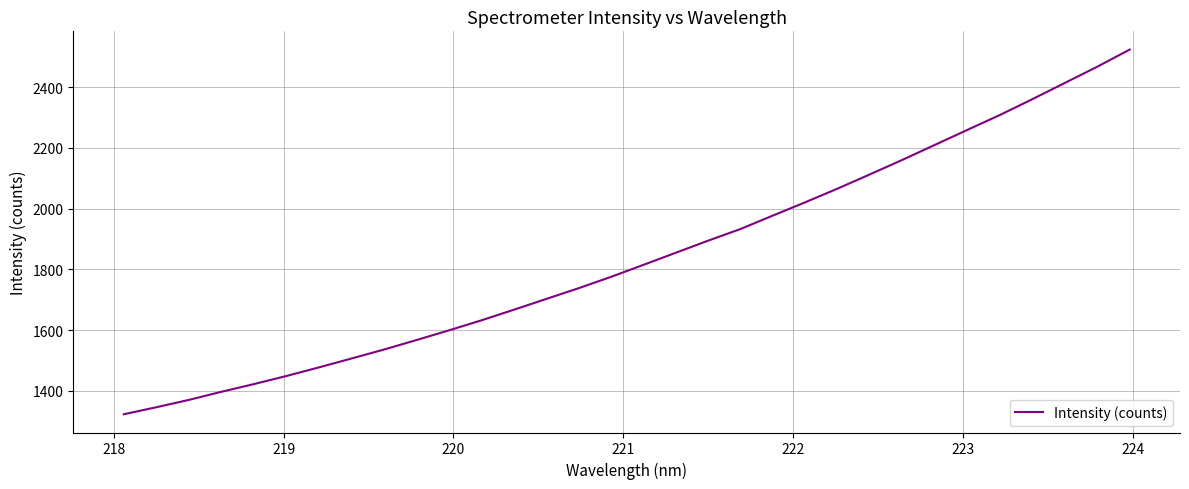

What is the difference between the maximum and minimum values?

1200.7